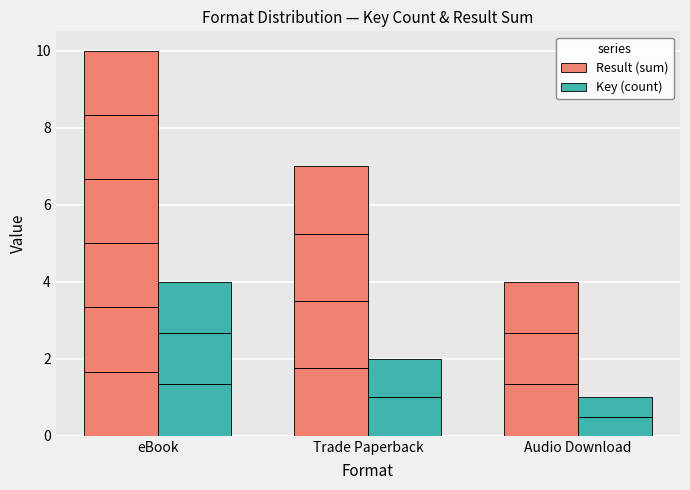

Rank the series by their maximum value, from highest to lowest.

Result (sum), Key (count)